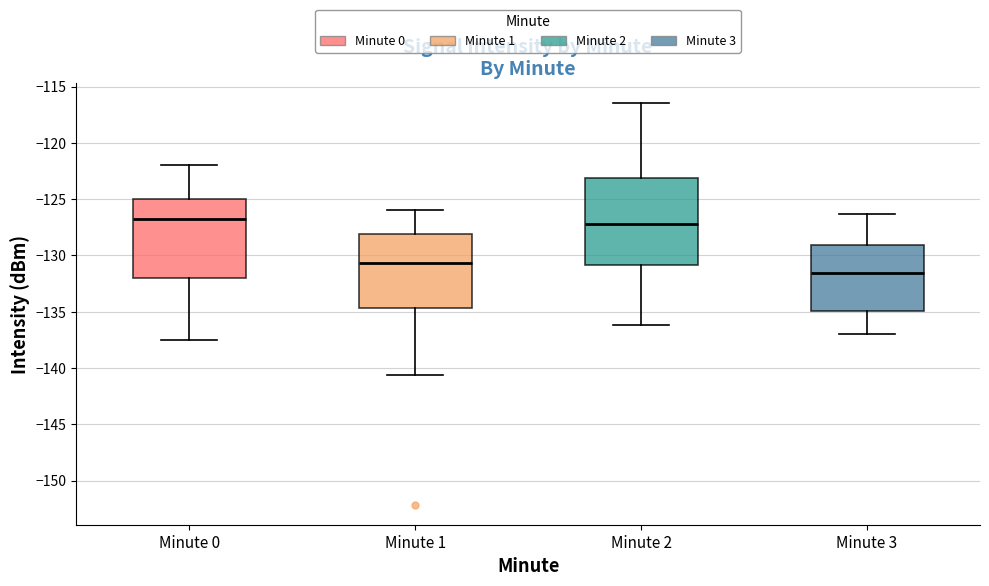

Reading left to right, read every box against the y-axis: the position of its median line, the range the box covers, and the ends of its whiskers. The values are not printed on the chart, so give them approximately, as read against the axis.

Minute 0: median -127.0, box -132.0 to -125.0, whiskers -137.5 to -122.0
Minute 1: median -130.5, box -134.5 to -128.0, whiskers -140.5 to -126.0
Minute 2: median -127.0, box -131.0 to -123.0, whiskers -136.0 to -116.5
Minute 3: median -131.5, box -135.0 to -129.0, whiskers -137.0 to -126.5